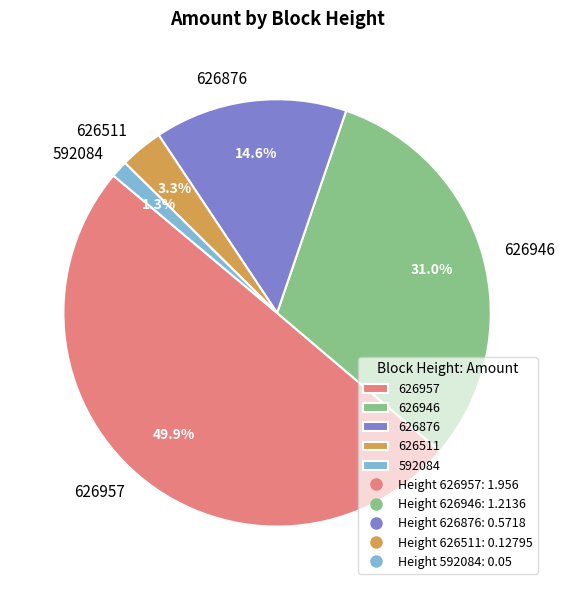

To the nearest percent, what portion does 626511 represent?

3%